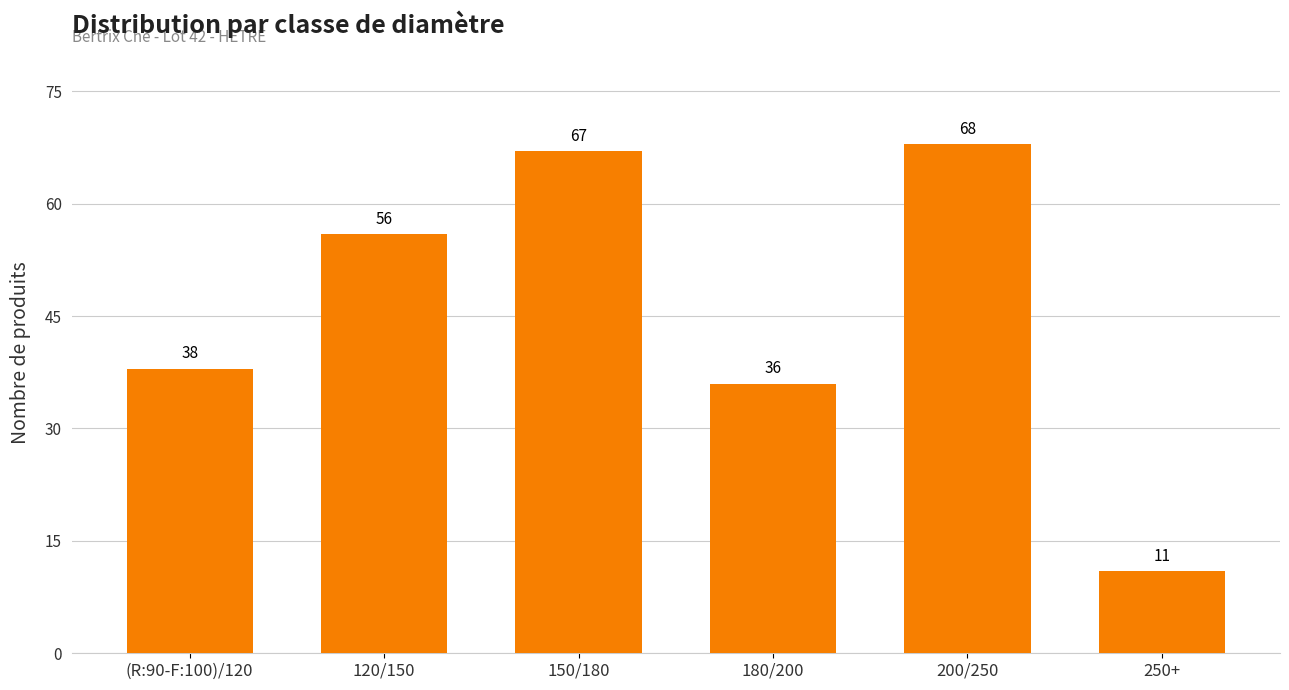

List the labels in order of value, largest first.

200/250, 150/180, 120/150, (R:90-F:100)/120, 180/200, 250+